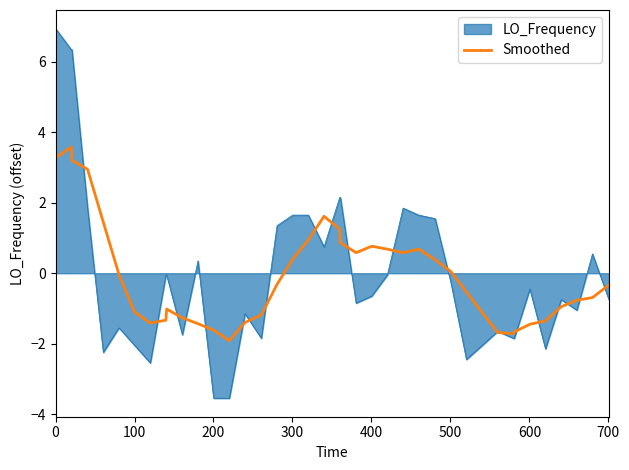

Which series has the largest range (max minus min)?

LO_Frequency